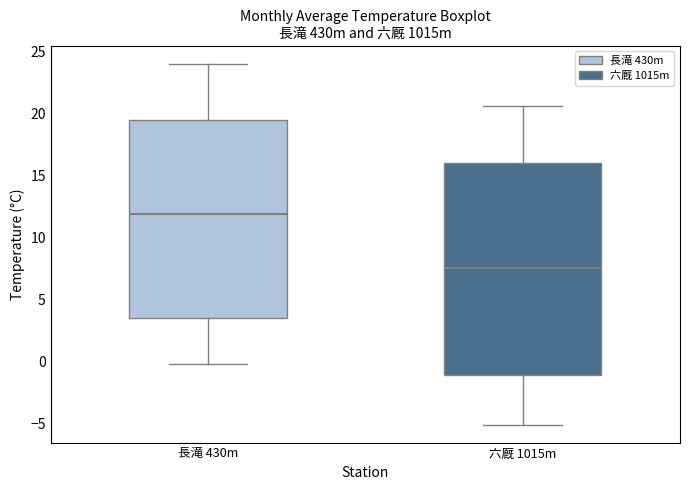

Reading left to right, transcribe this box plot: for each box, give where its median line is, the range the box spans, and where its two whiskers end, as read against the y-axis. The values are not printed on the chart, so give them approximately, as read against the axis.

長滝 430m: median 12.0, box 3.5 to 19.5, whiskers 0.0 to 24.0
六厩 1015m: median 7.5, box -1.0 to 16.0, whiskers -5.0 to 20.5